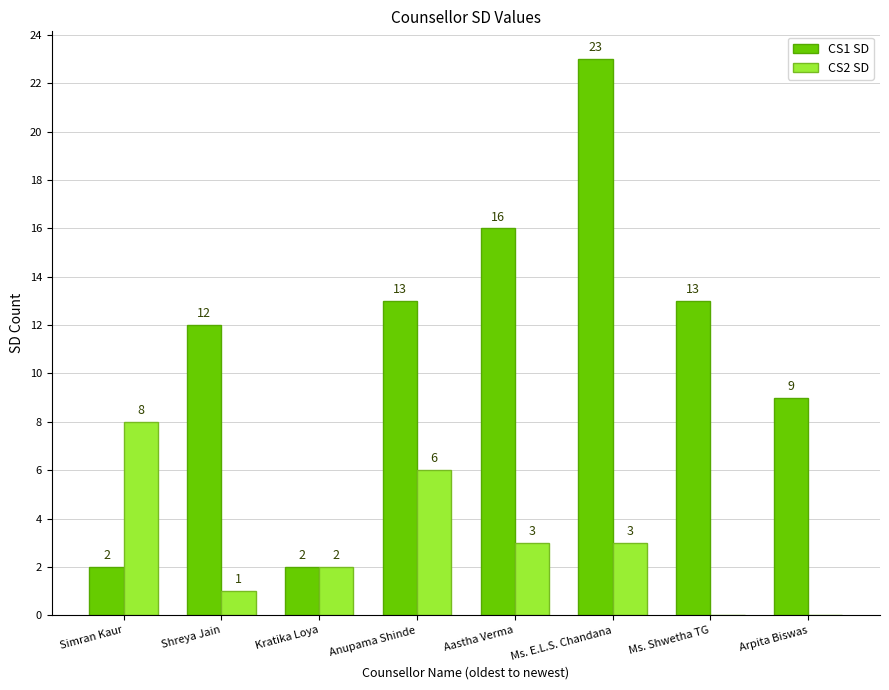

What are all the series names shown in the legend?

CS1 SD, CS2 SD